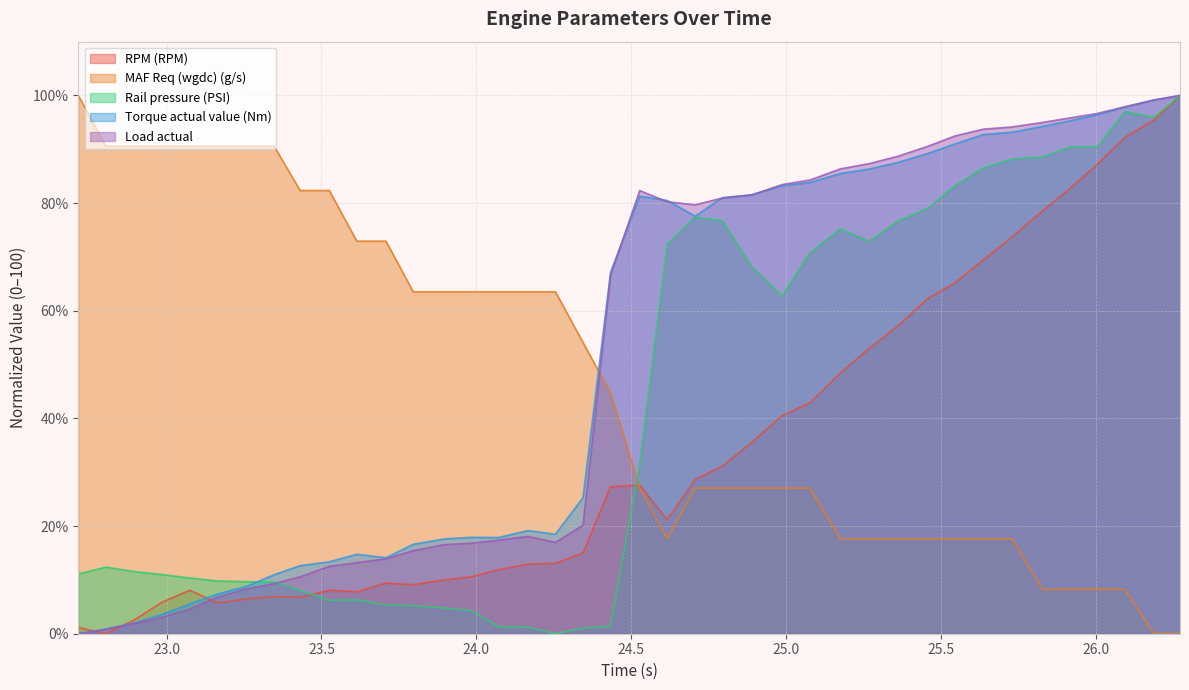

What is the spread (max minus min) of values at 22.715?

100.0